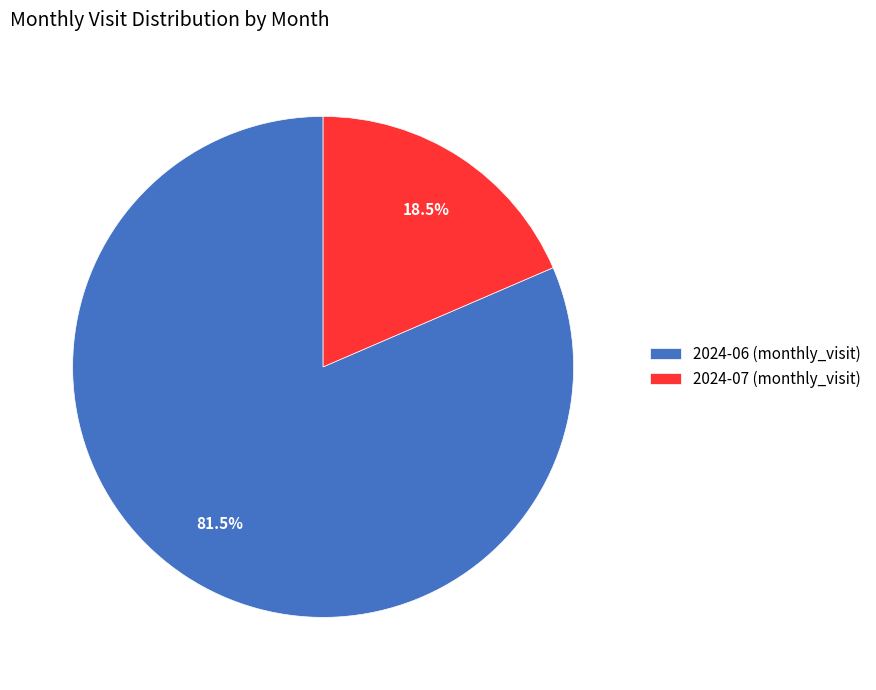

Is there any slice that represents more than half of the pie?

Yes